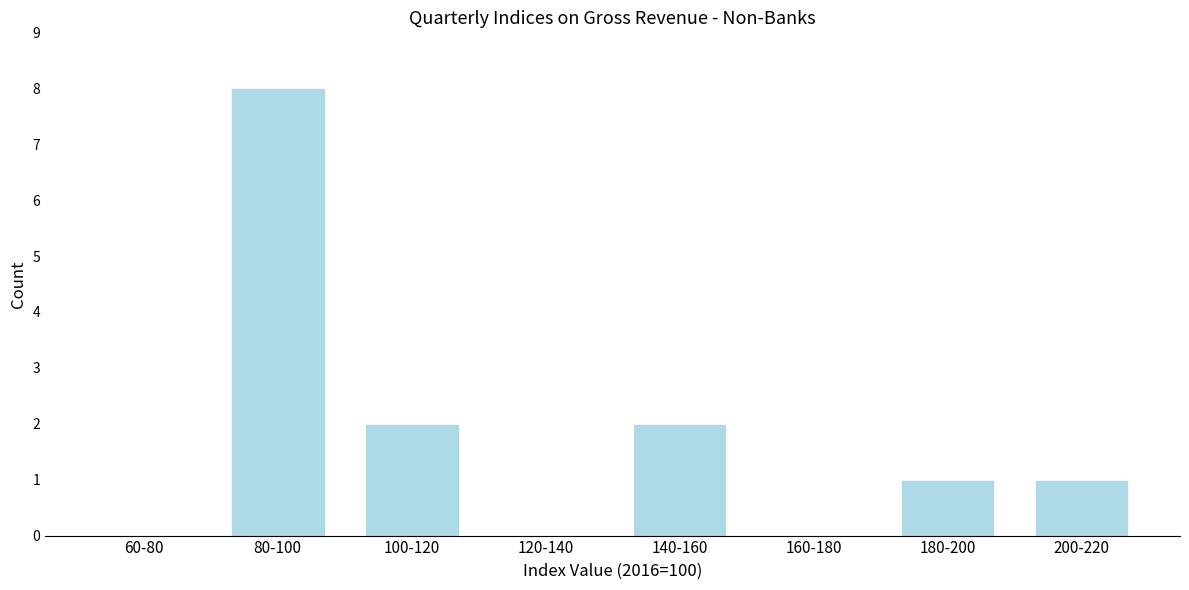

Reading left to right, extract all data points from this chart.

60-80=0	80-100=8	100-120=2	120-140=0	140-160=2	160-180=0	180-200=1	200-220=1